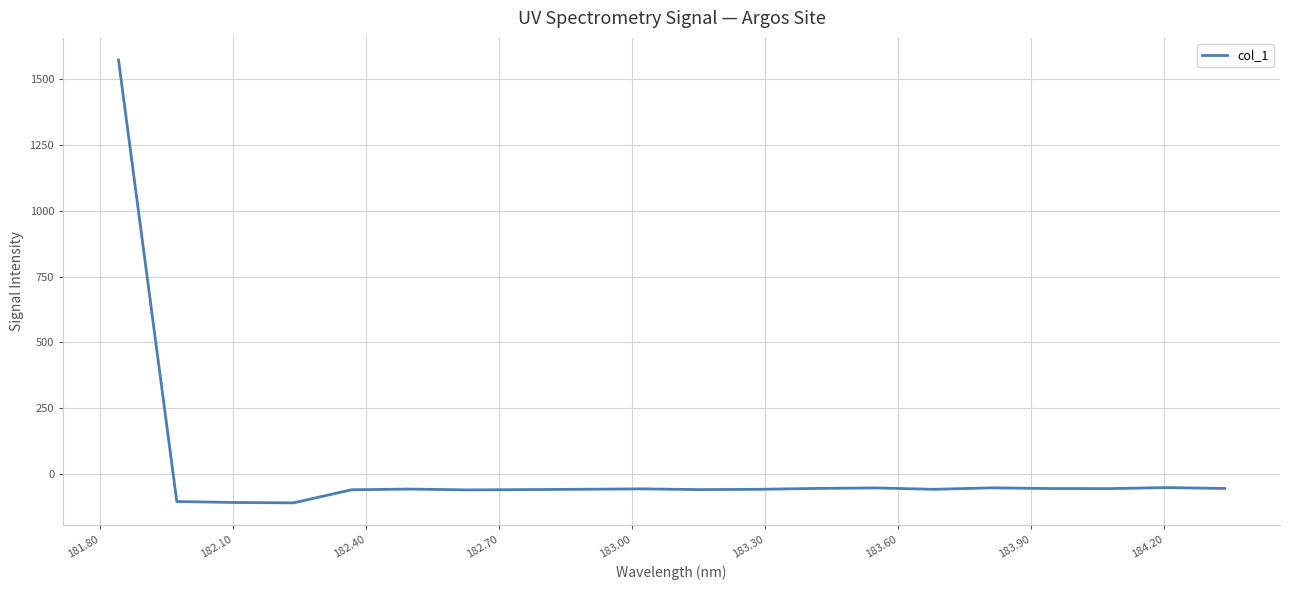

What is the minimum value shown in the chart?

-108.5